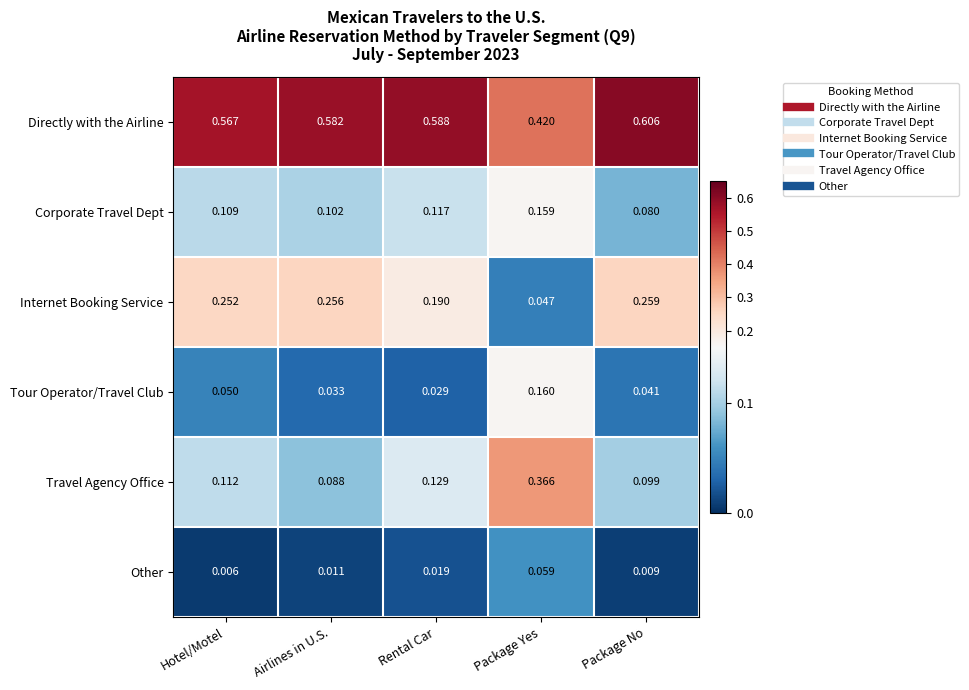

At which label is Tour Operator/Travel Club closest to 0?

Rental Car